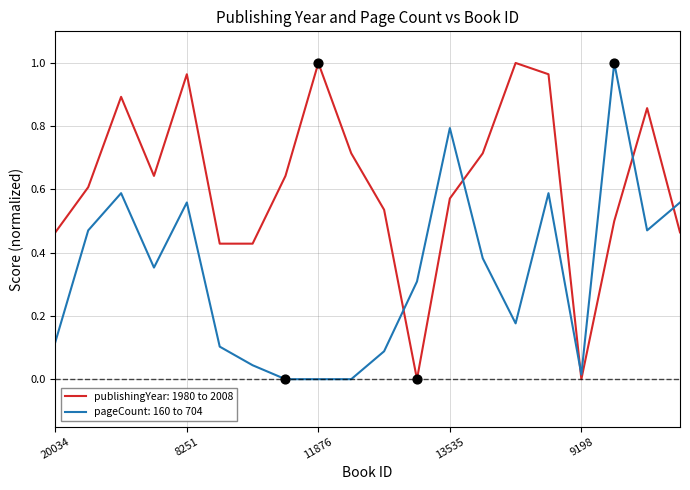

After their last crossing, which series has the higher values: publishingYear: 1980 to 2008 or pageCount: 160 to 704?

pageCount: 160 to 704